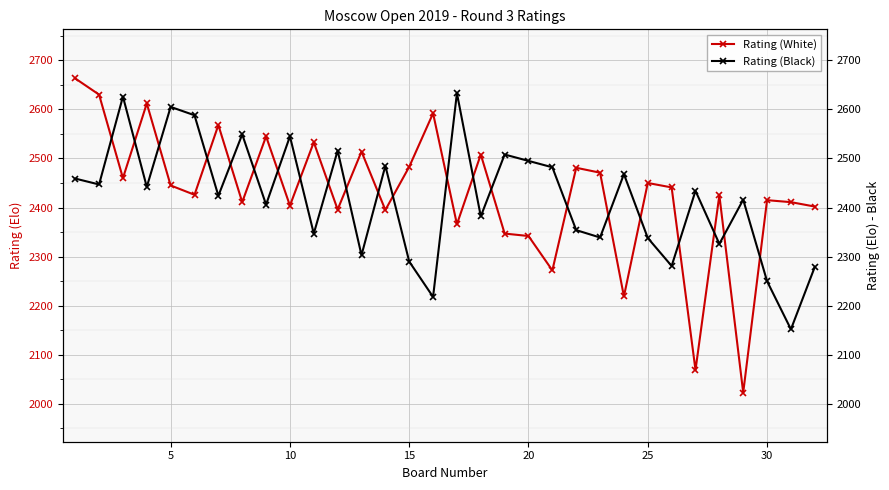

Reading left to right, extract all data points from this chart.

Rating (White): 2663	2630	2460	2612	2445	2426	2568	2411	2545	2404	2533	2396	2514	2395	2483	2592	2366	2508	2347	2342	2272	2481	2471	2219	2450	2441	2069	2425	2023	2415	2411	2402
Rating (Black): 2459	2447	2626	2442	2605	2588	2424	2549	2406	2545	2347	2516	2303	2485	2290	2218	2633	2382	2508	2495	2482	2354	2339	2468	2338	2281	2434	2326	2416	2250	2152	2279